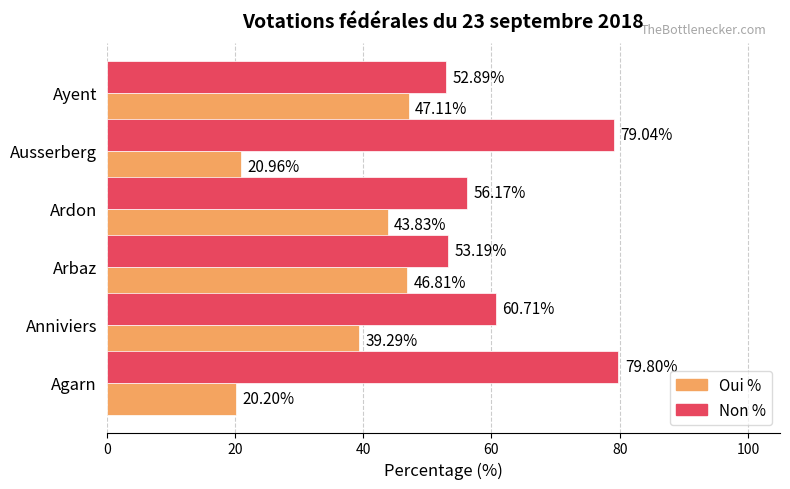

What is the sum of all Non % values?

381.8